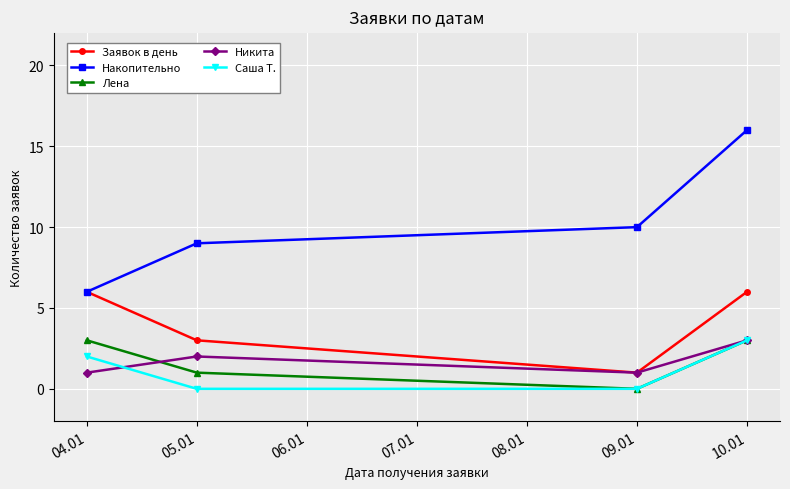

True or false: Заявок в день and Лена cross at least once.

False